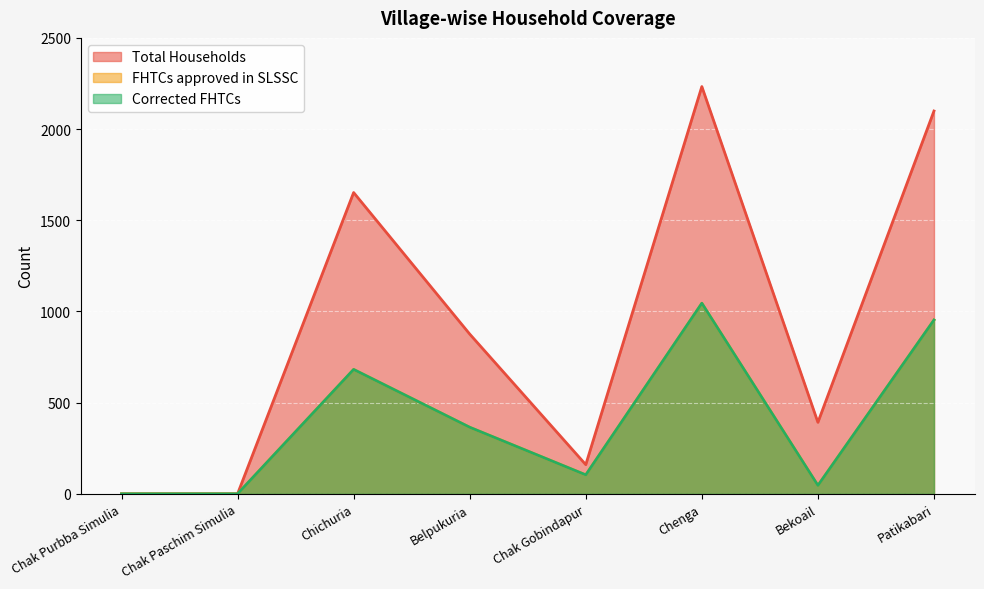

Is the value of Corrected FHTCs at Chenga greater than the value of FHTCs approved in SLSSC at Chak Purbba Simulia?

Yes